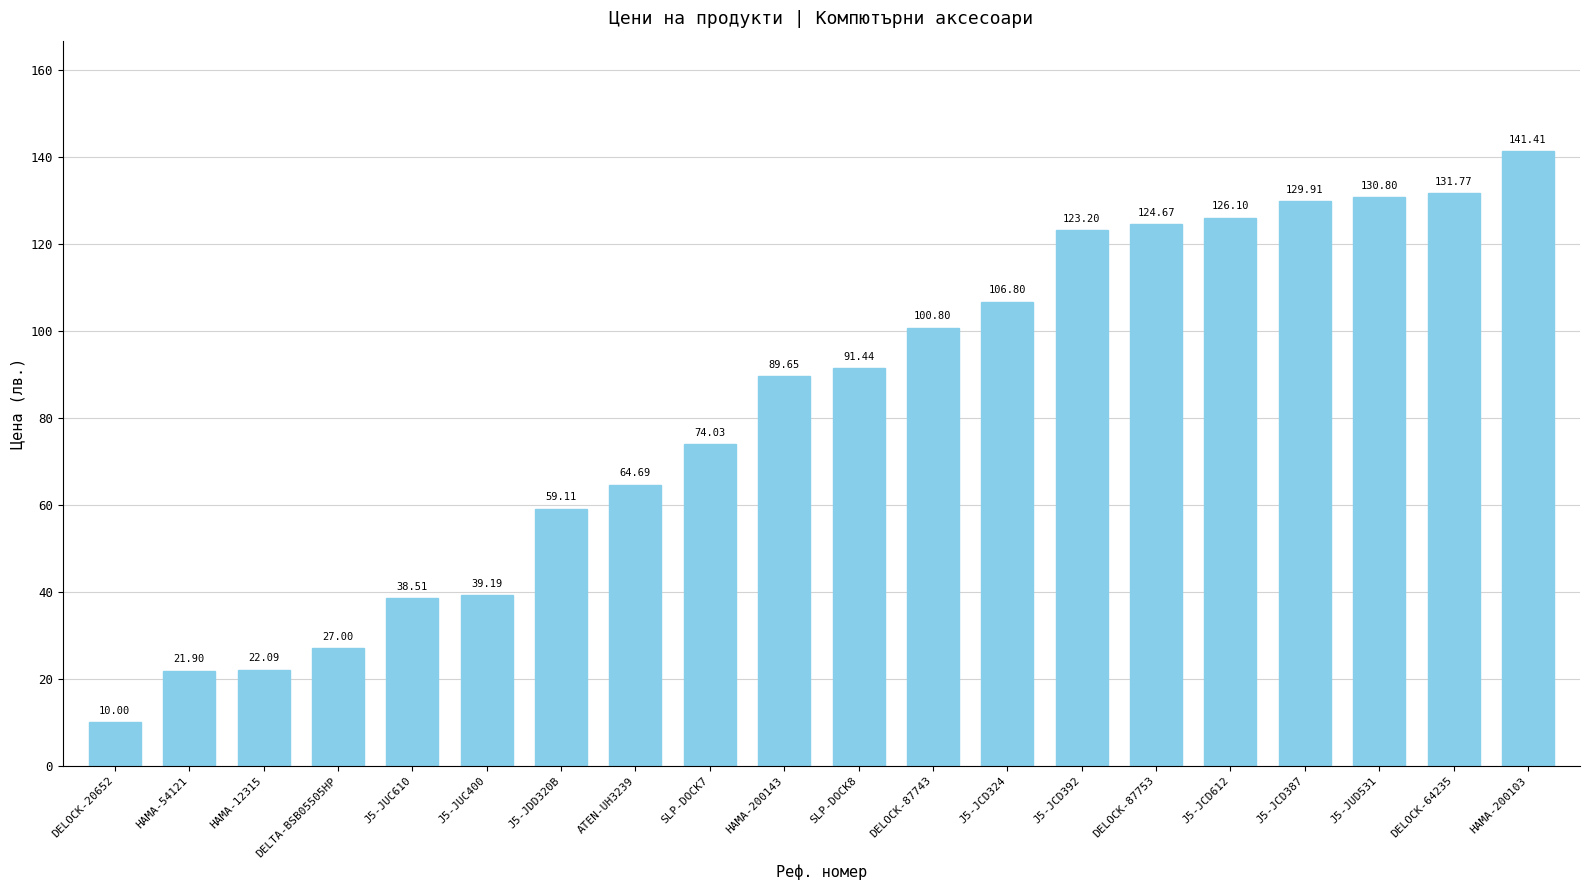

The chart shows a value of 89.7 at HAMA-200143. True or false?

True